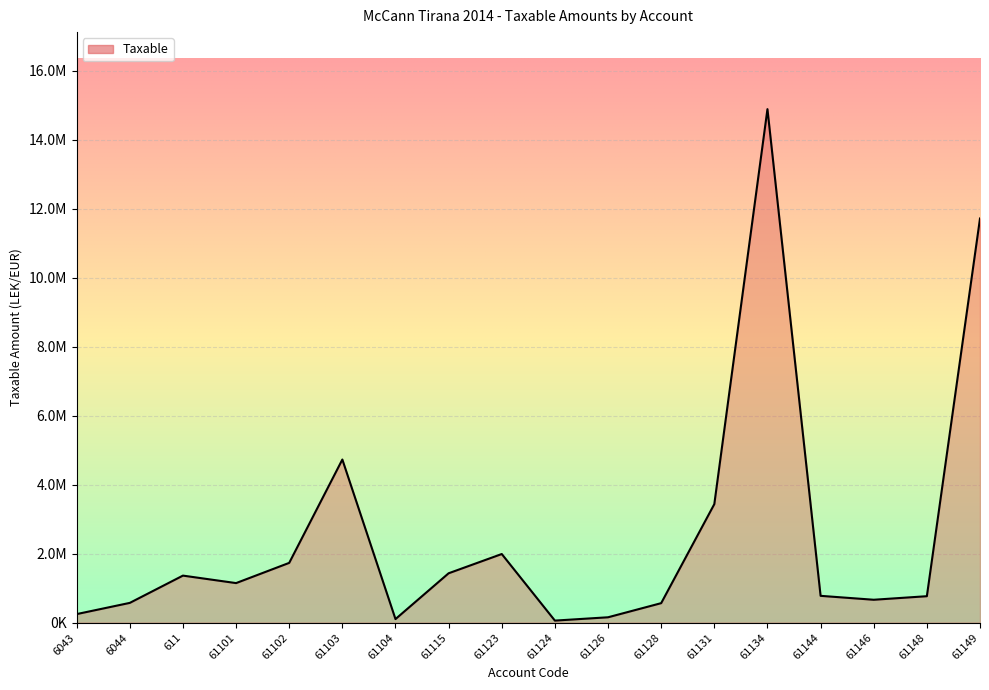

Which label corresponds to the largest value in the chart?

61134